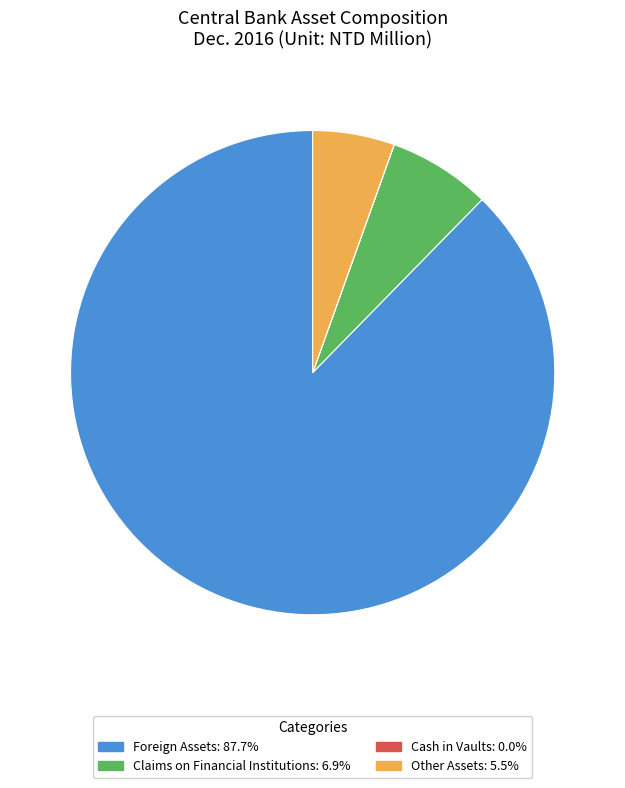

Is there a majority slice in this chart?

Yes